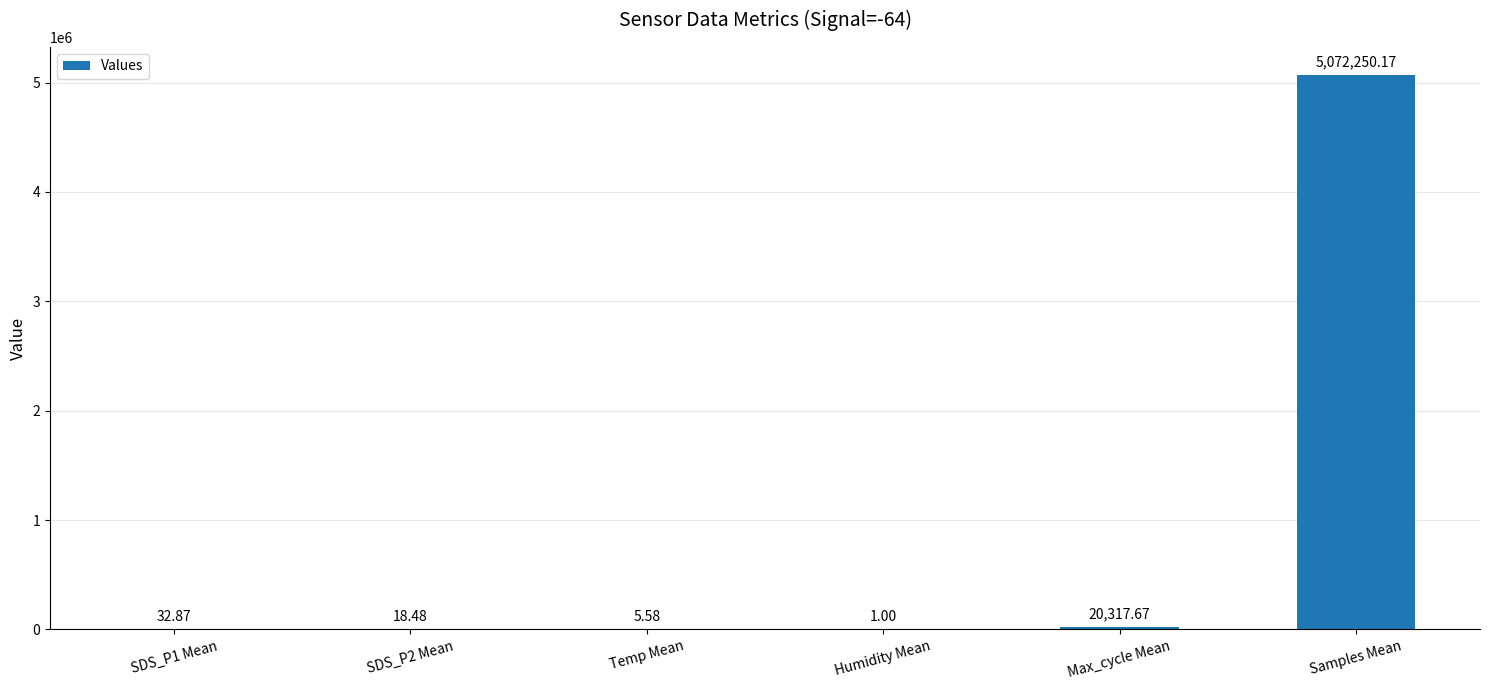

What is the difference between the values at SDS_P2 Mean and Temp Mean?

12.9